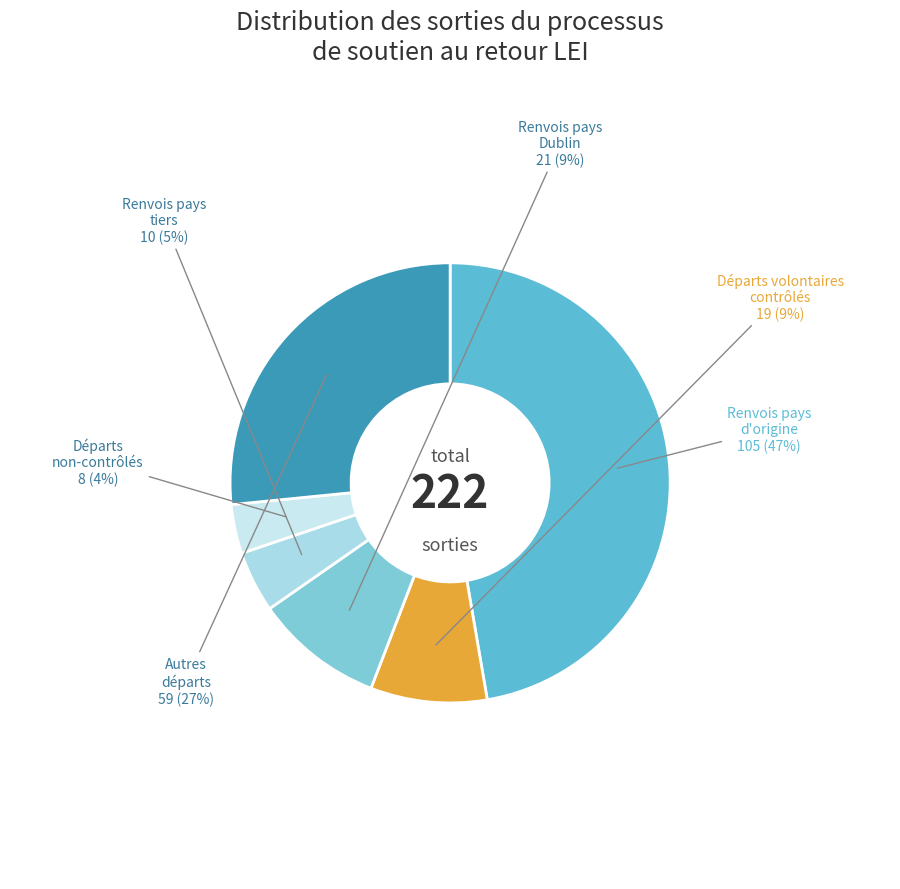

Count the number of slices in the pie.

6